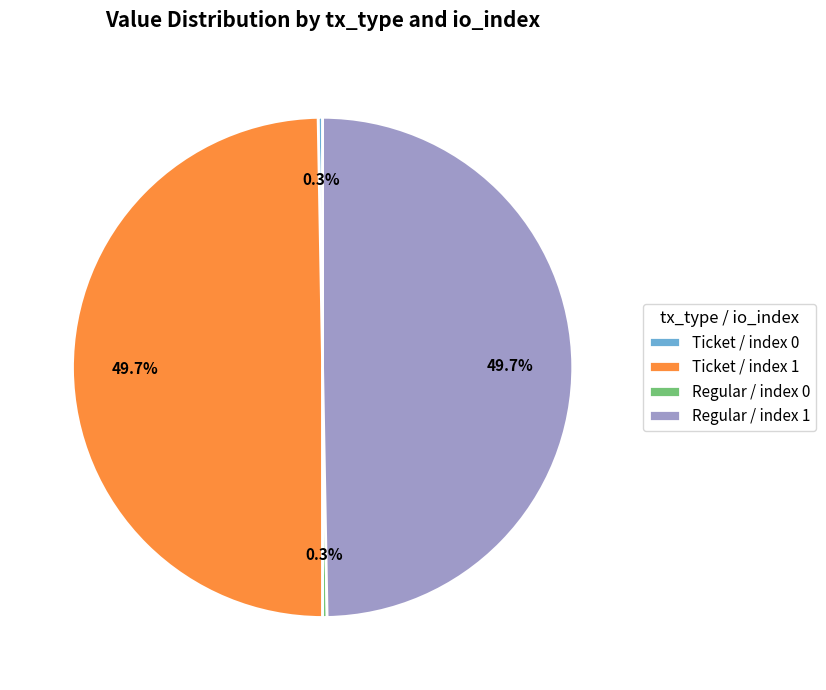

The Ticket / index 1 slice represents 64% of the pie. True or false?

False